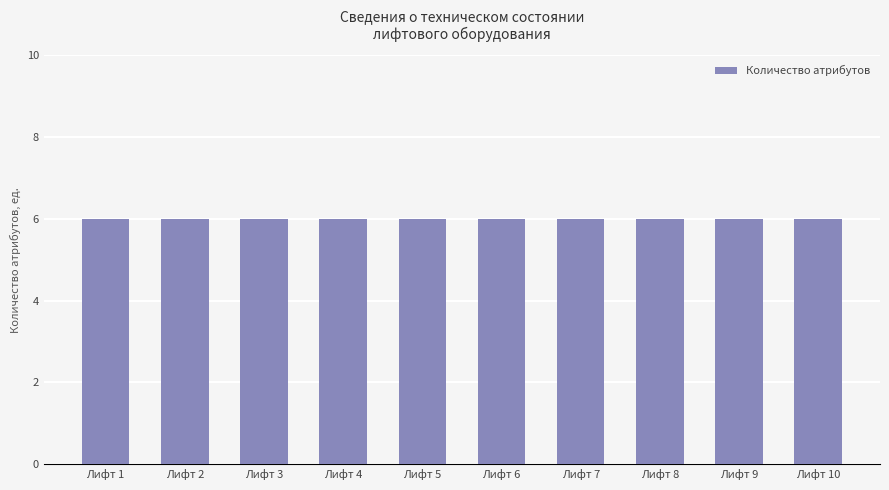

List the labels in order of value, smallest first.

Лифт 1, Лифт 2, Лифт 3, Лифт 4, Лифт 5, Лифт 6, Лифт 7, Лифт 8, Лифт 9, Лифт 10